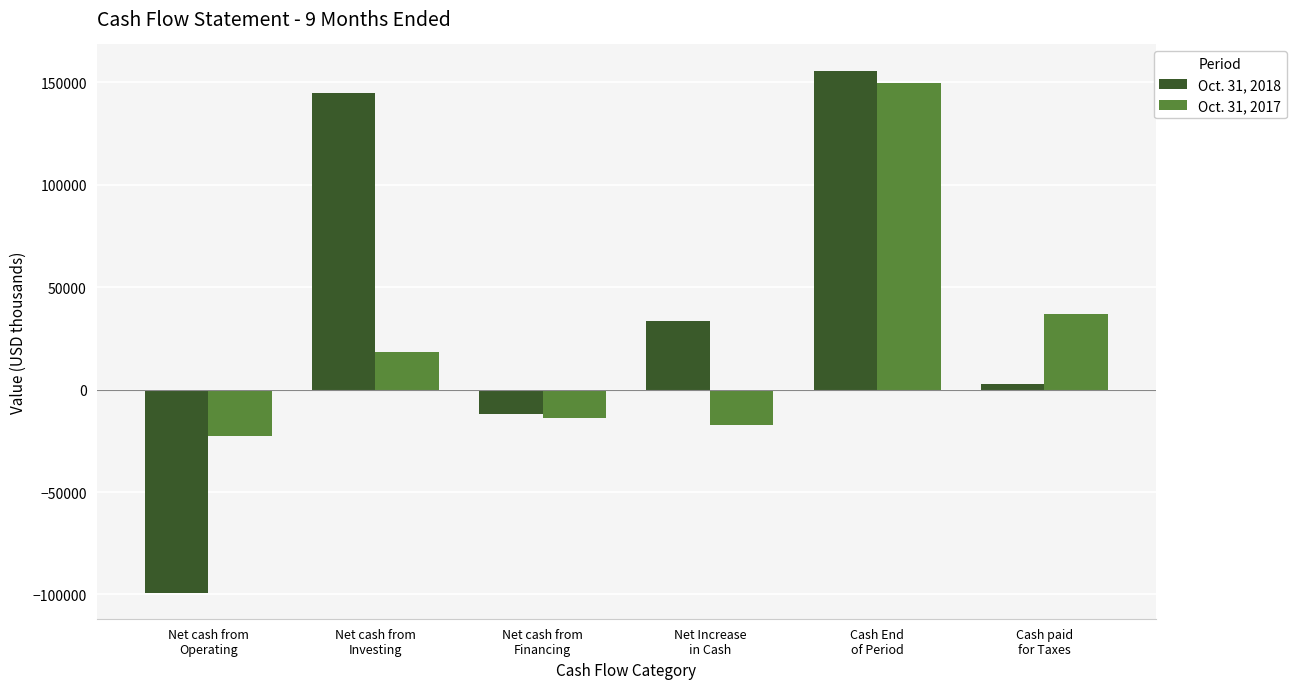

Which category has the highest value in the Oct. 31, 2017 series?

Cash End
of Period